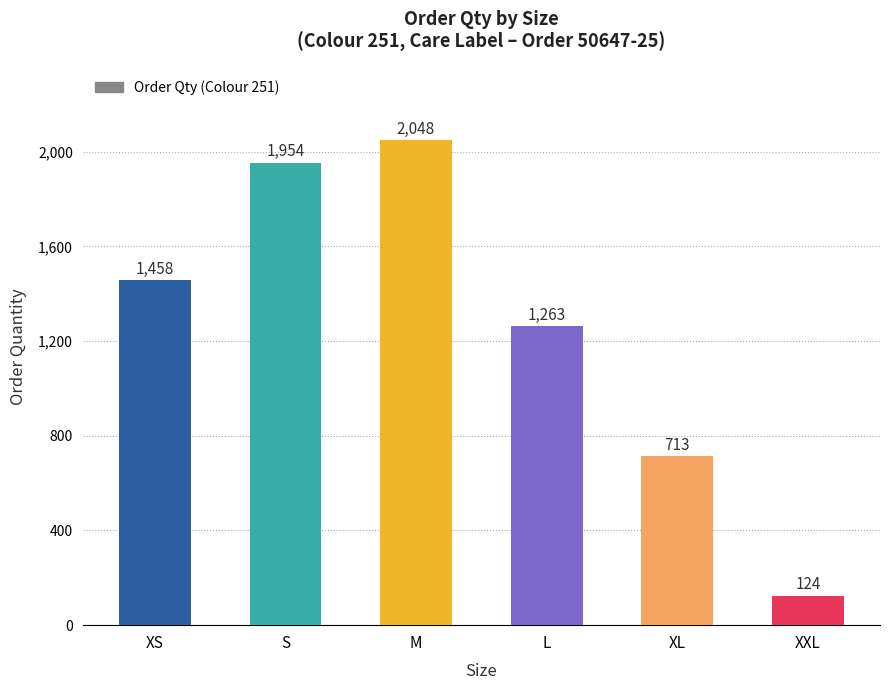

Rank the categories by value from lowest to highest.

XXL, XL, L, XS, S, M